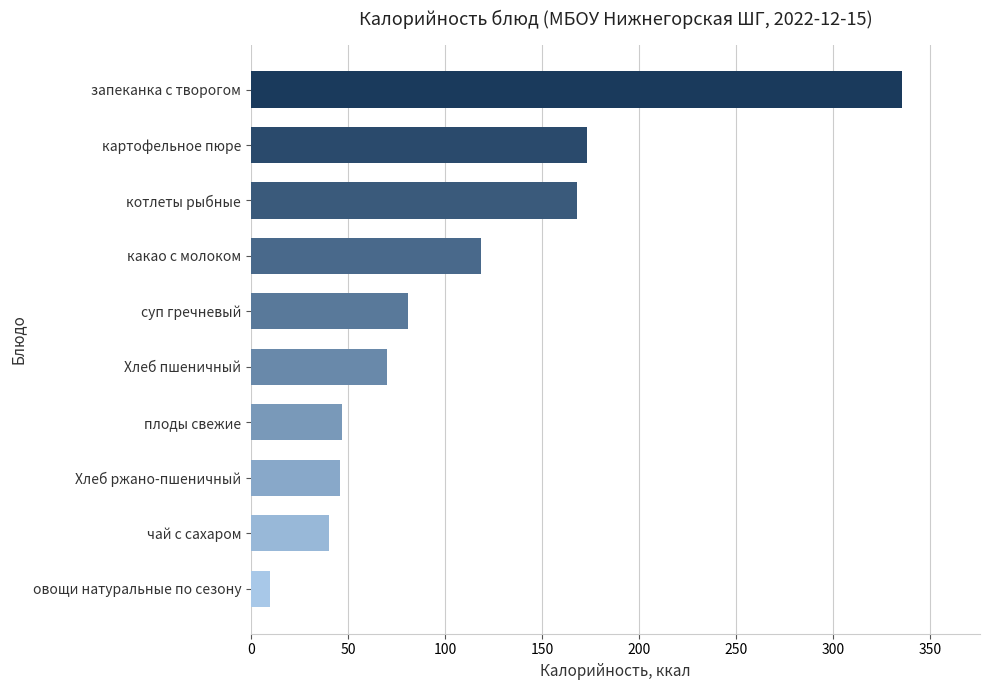

What is the label of the 6th bar from the bottom?

суп гречневый